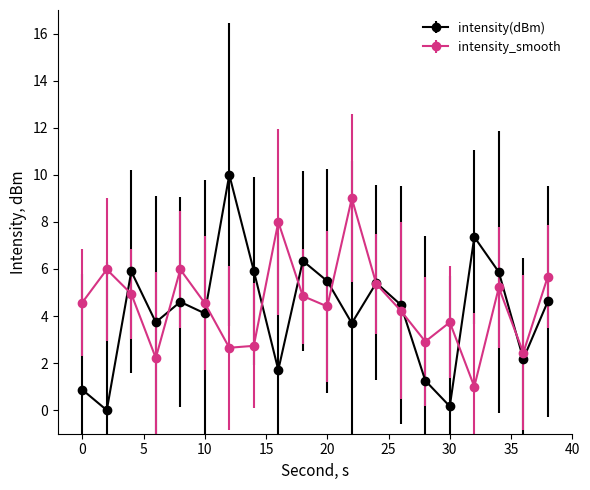

What is the value of the intensity_smooth point at the 15th from the left?

2.9